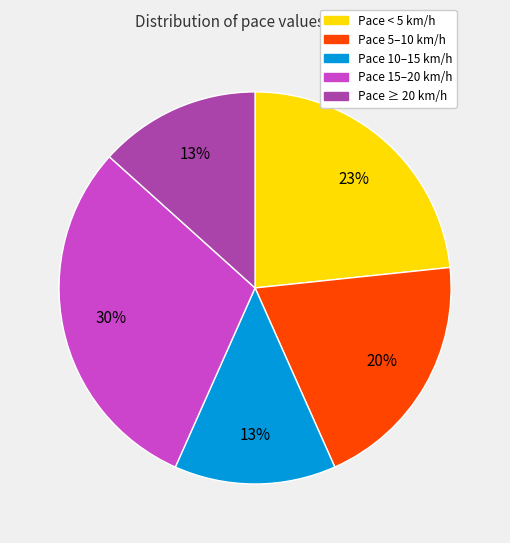

Is Pace < 5 km/h the majority of the pie?

No